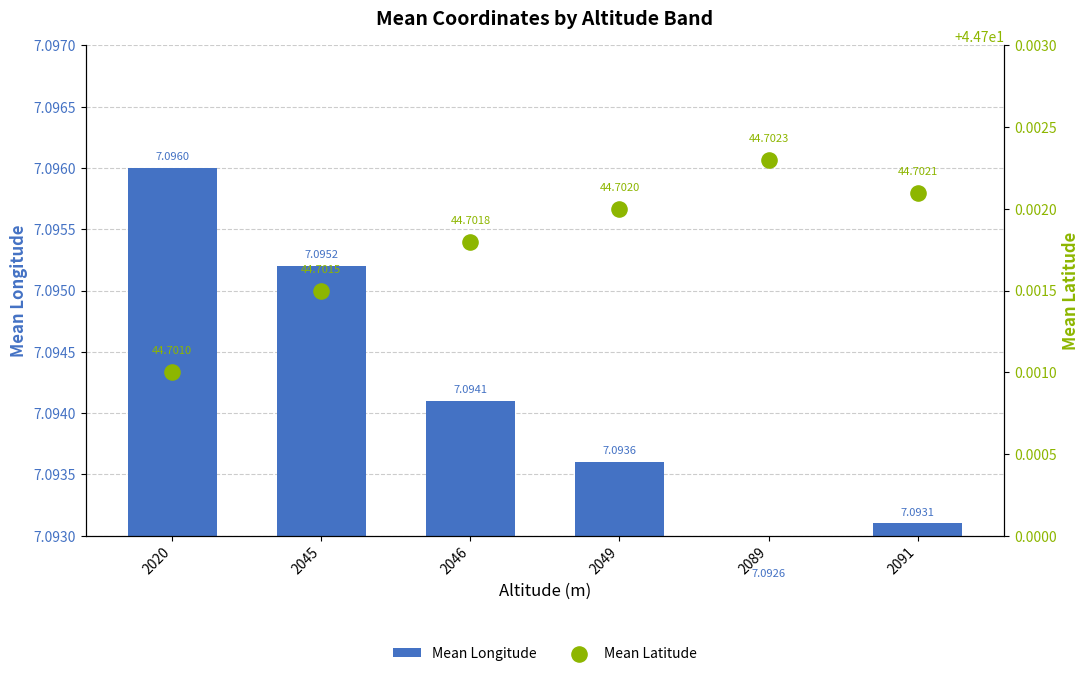

At how many categories does at least one series exceed 44?

6